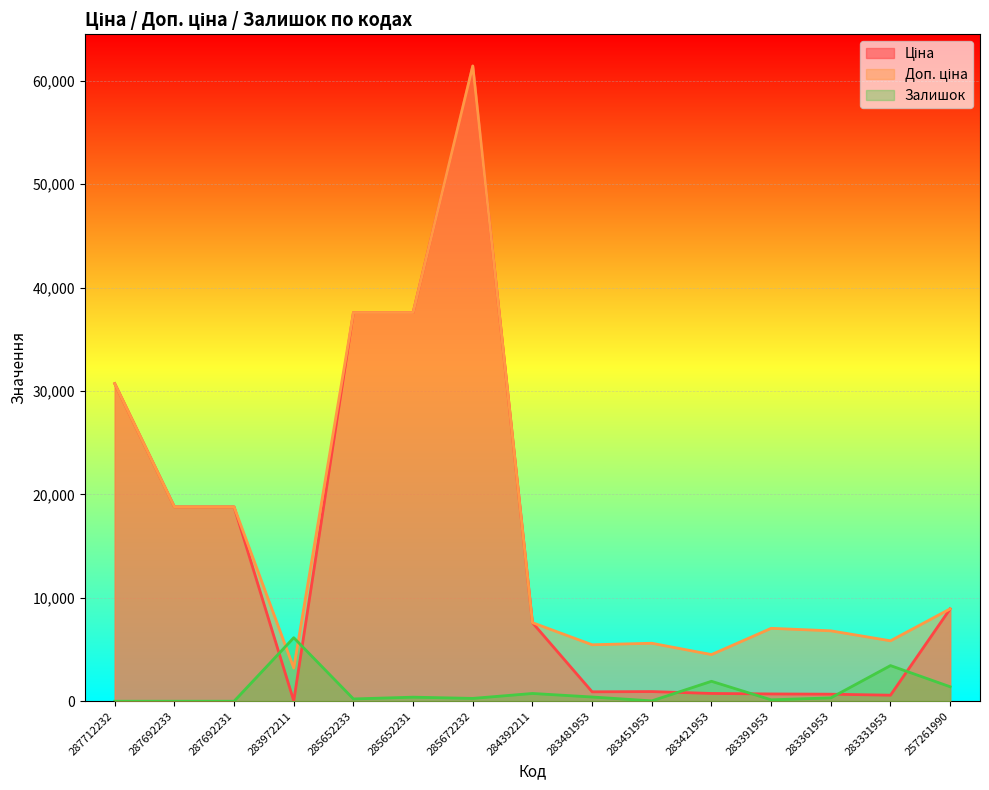

List the series in order of their peak value, lowest first.

Залишок, Ціна, Доп. ціна